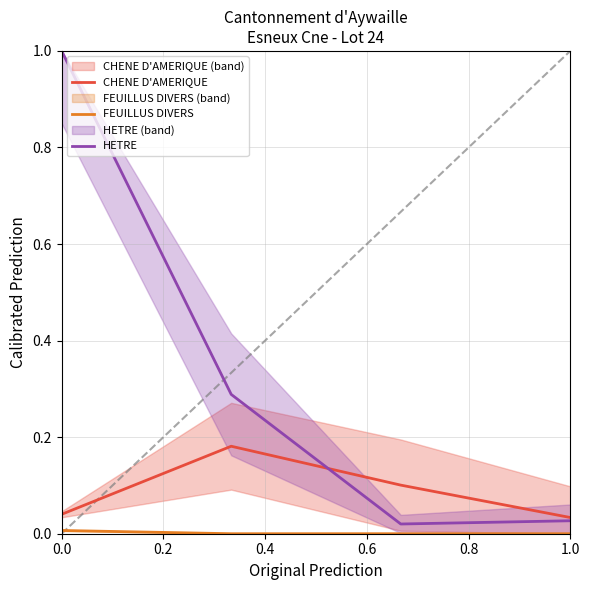

Which series has the widest spread of values?

HETRE